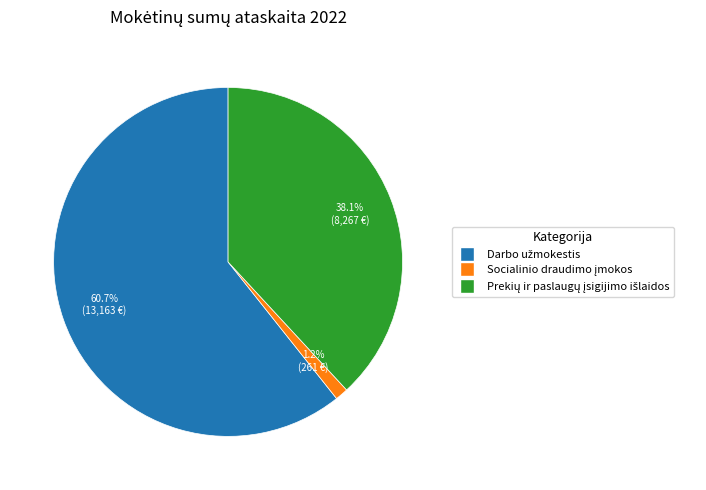

To the nearest percent, what is the average slice percentage?

33%